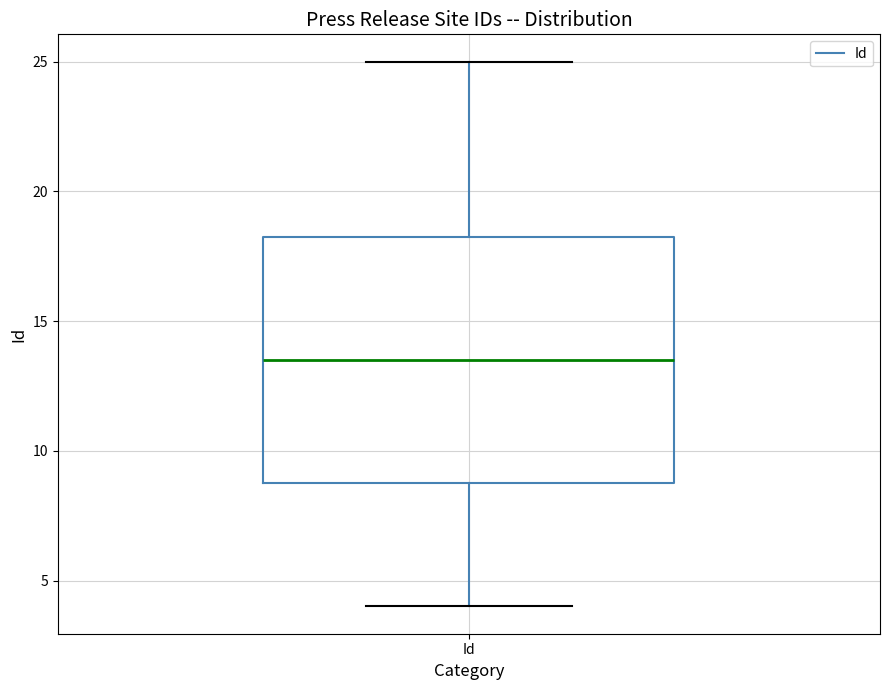

Where does the lower whisker of the box for Id end on the y-axis? The values are not printed on the chart, so give them approximately, as read against the axis.

4.0